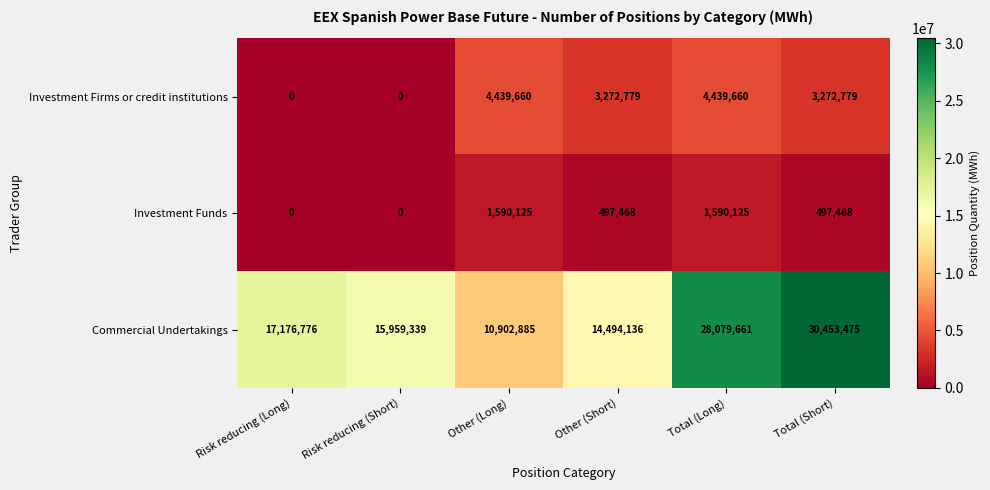

Count the number of categories in the chart.

6